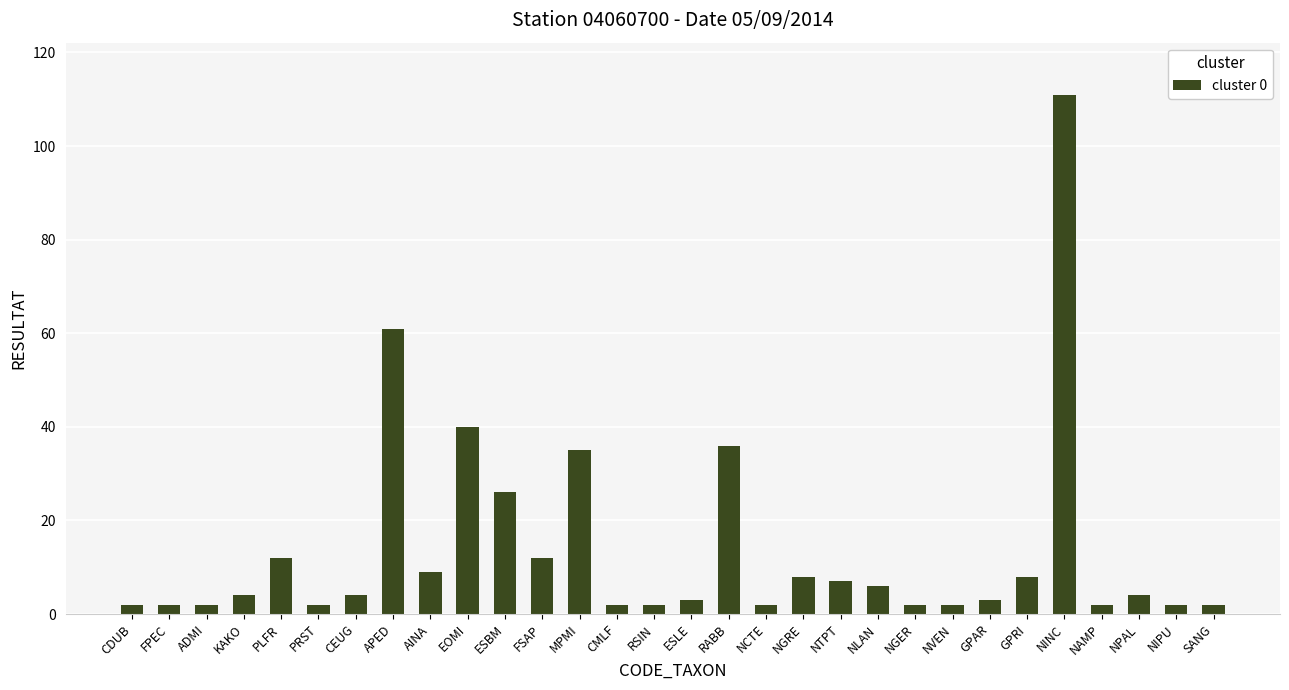

Reading left to right, transcribe all the data shown in this chart.

2	2	2	4	12	2	4	61	9	40	26	12	35	2	2	3	36	2	8	7	6	2	2	3	8	111	2	4	2	2